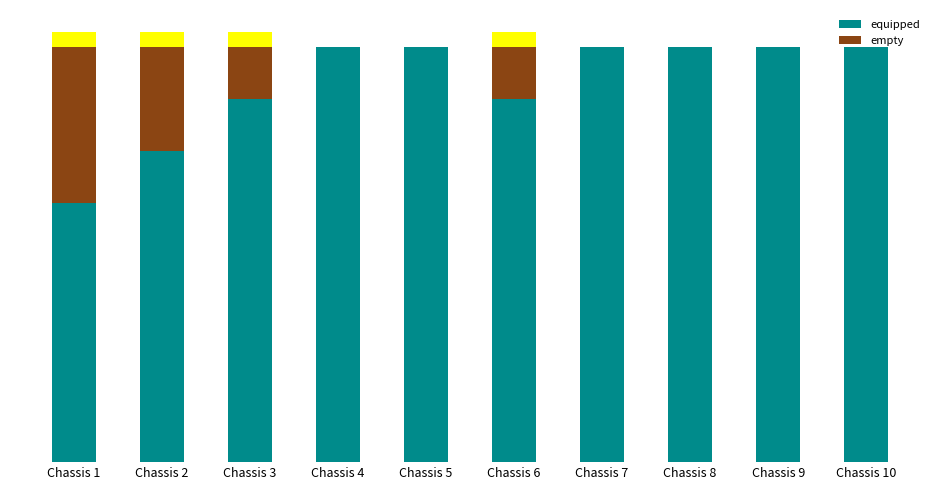

Count the number of categories in the chart.

10